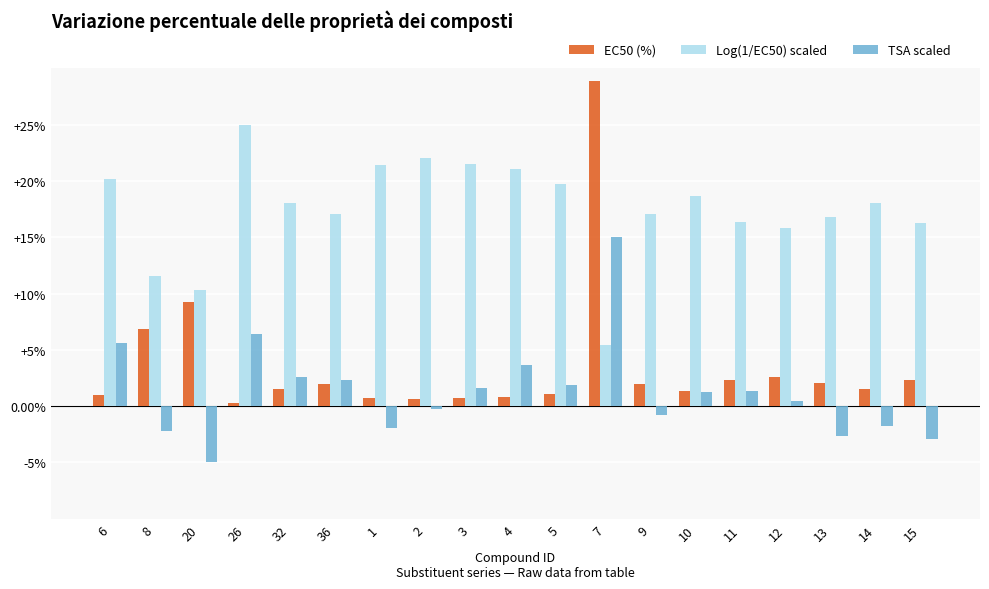

At which label is EC50 (%) closest to 14?

20